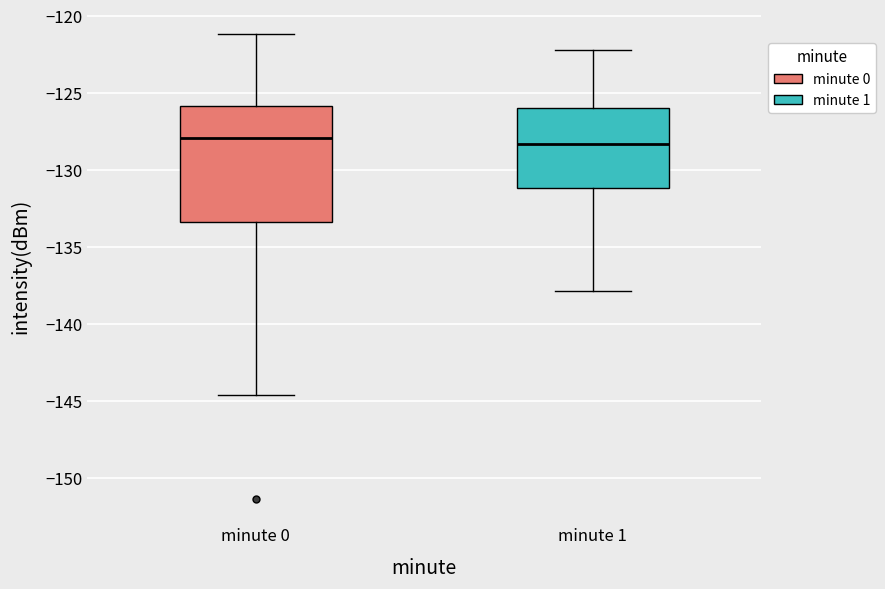

Where is the lower edge of the box for minute 0 on the y-axis? The values are not printed on the chart, so give them approximately, as read against the axis.

-133.5